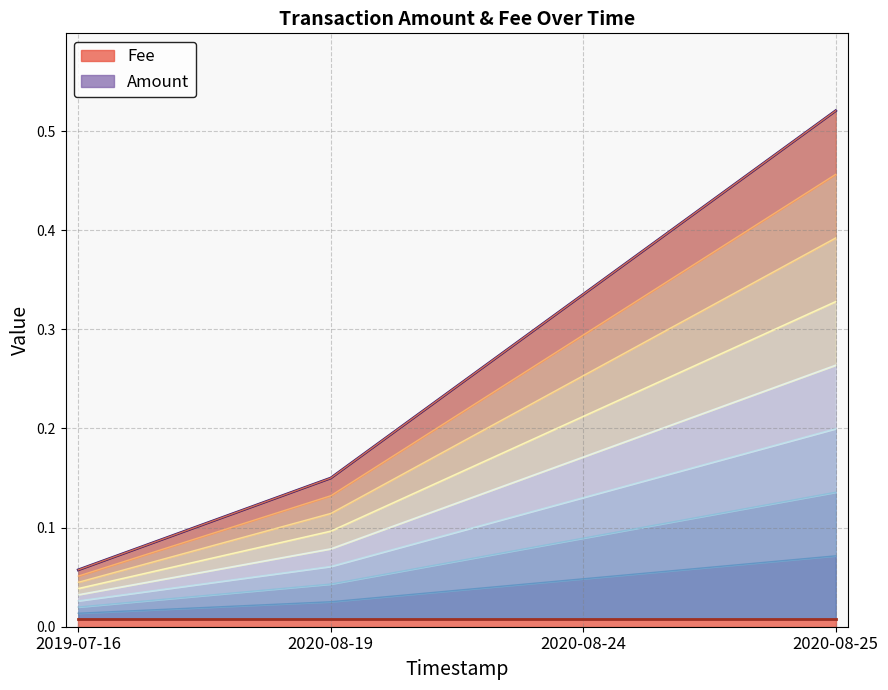

Which category has the highest value in the Amount series?

2020-08-25